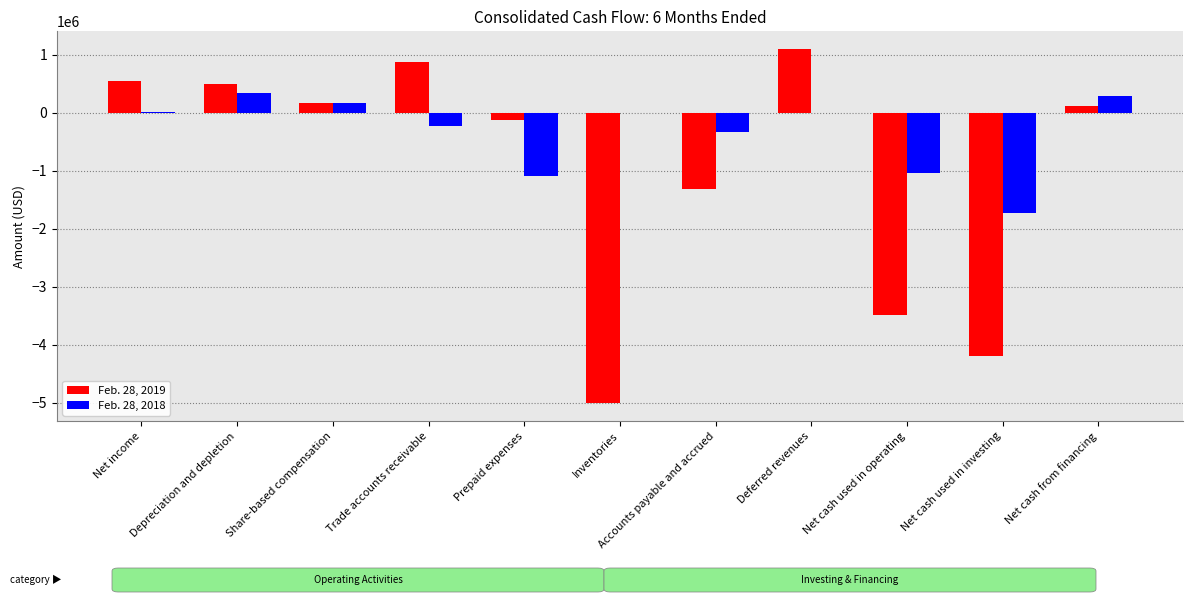

What is the difference between the Feb. 28, 2019 values at Net cash used in operating and Inventories?

1523253